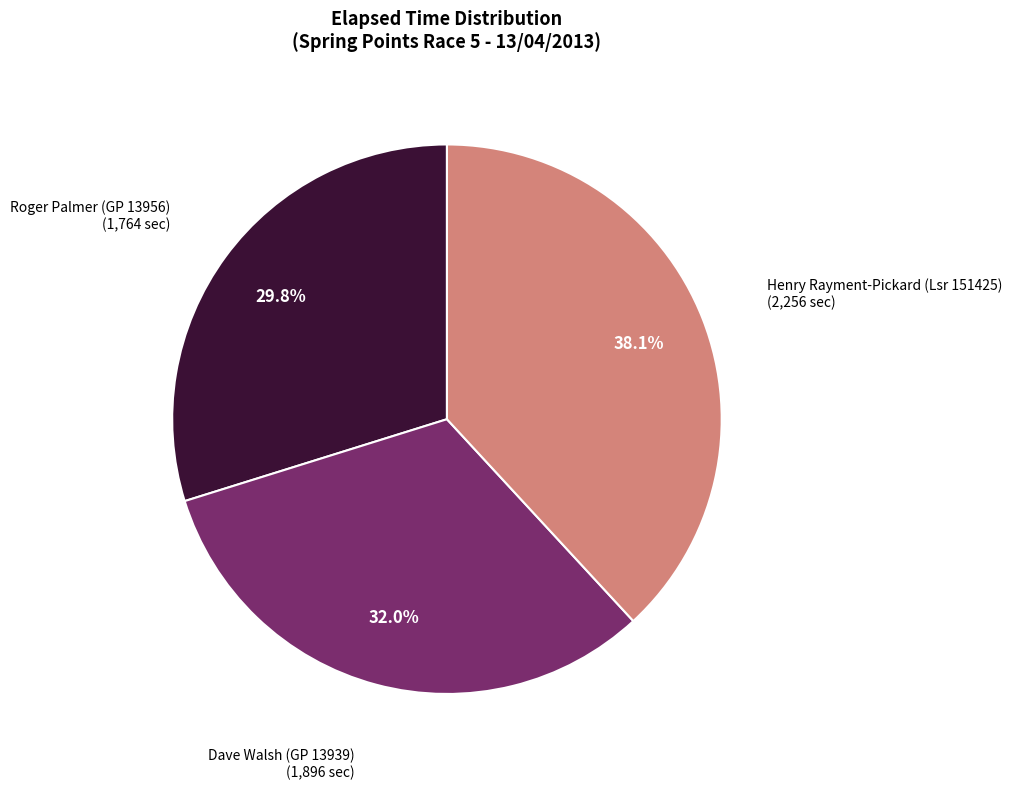

Is there any slice that represents more than half of the pie?

No